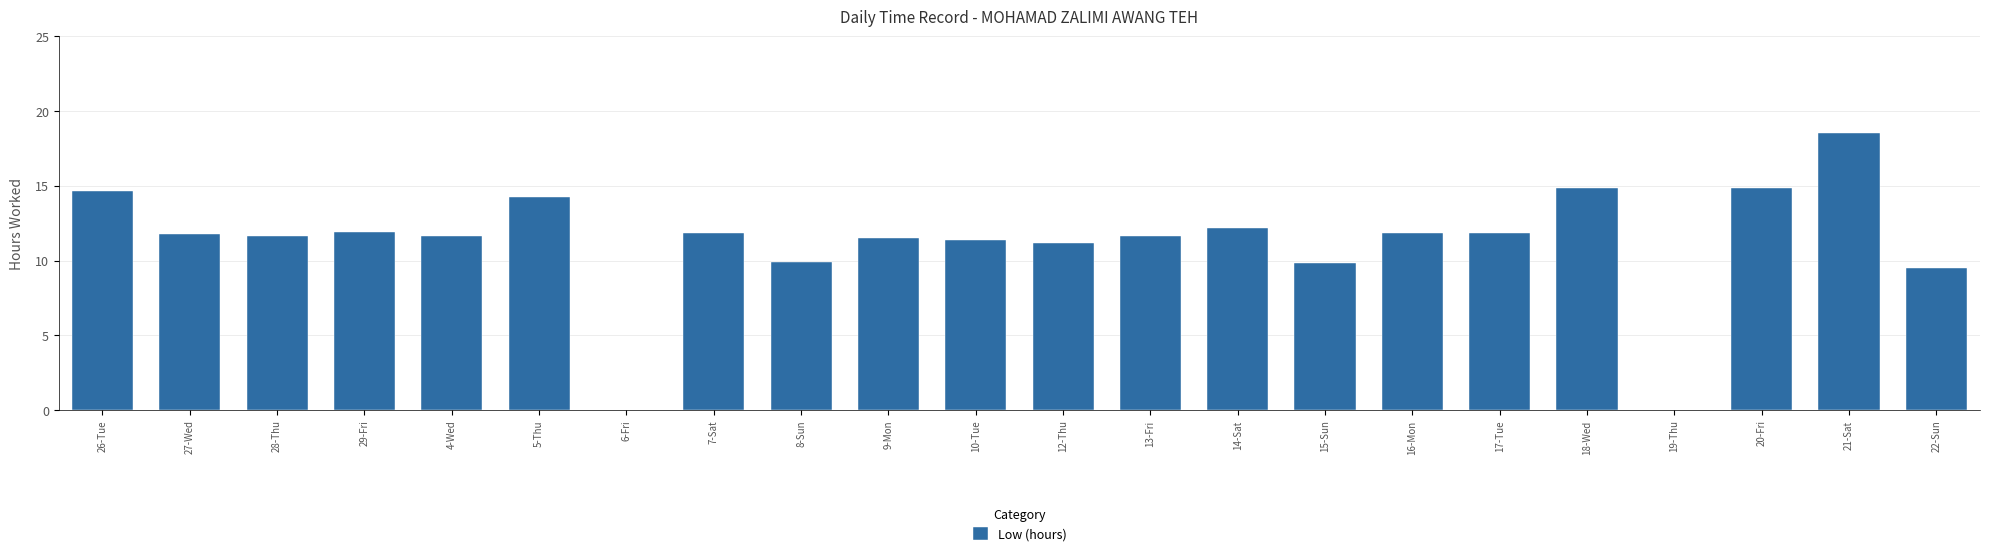

Which category has the highest value across all series?

21-Sat